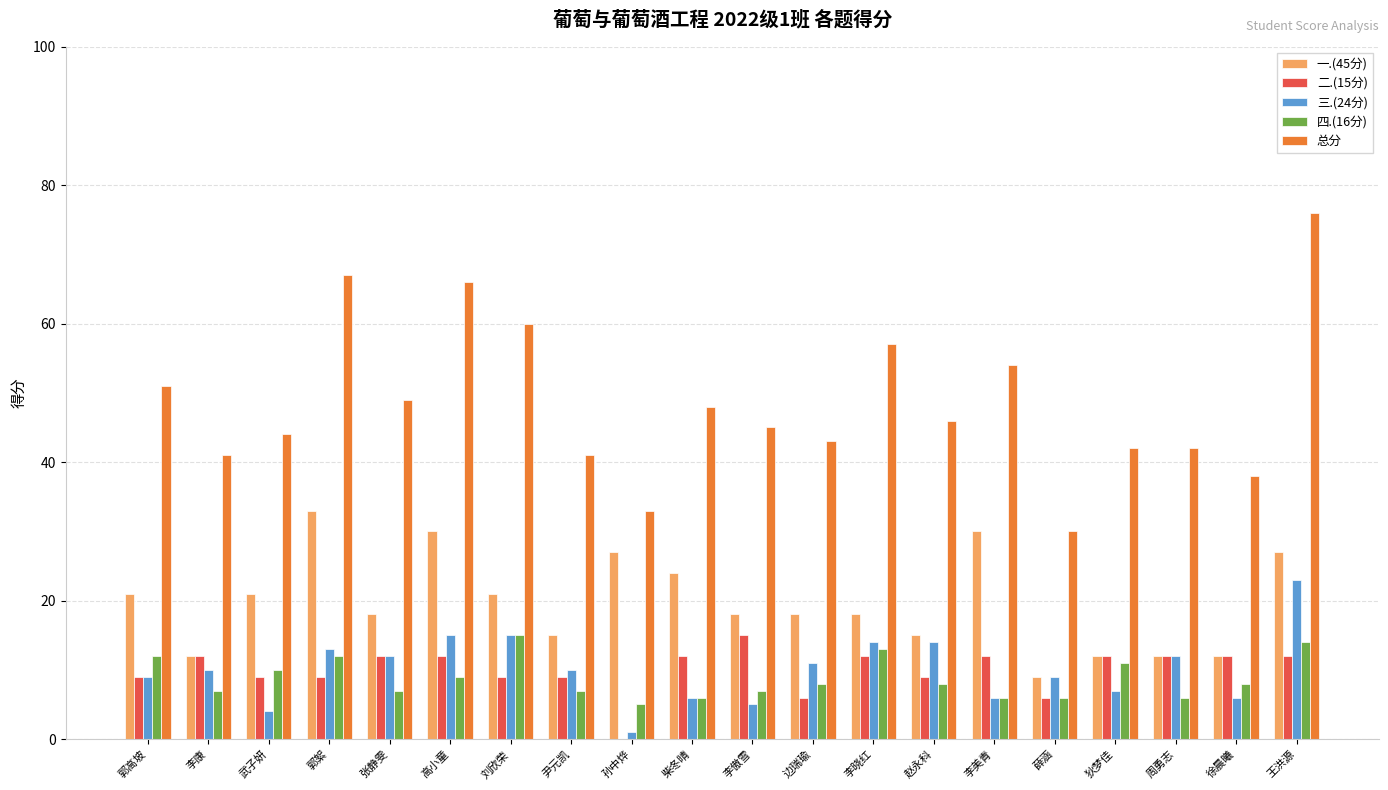

The value of 二.(15分) at 王洪源 is 17. True or false?

False